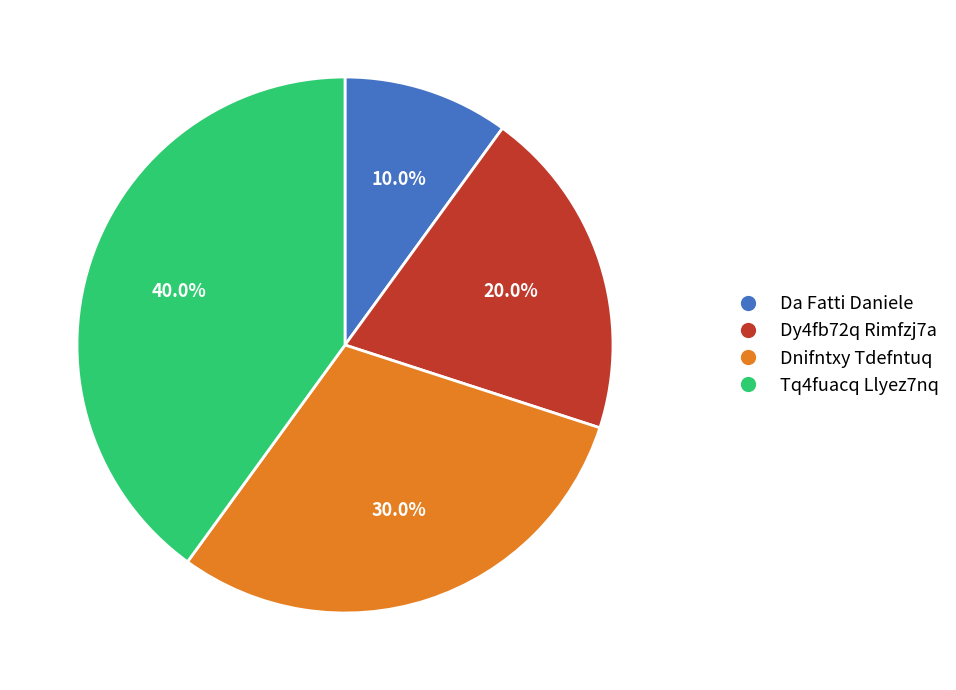

Does Da Fatti Daniele represent more than half of the total?

No